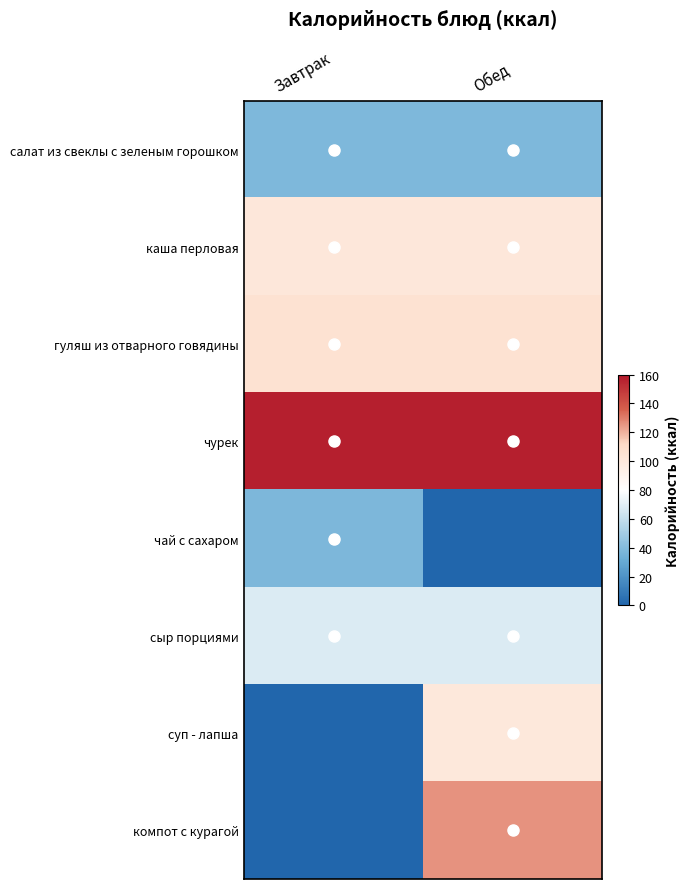

Reading left to right, transcribe all the data shown in this chart.

салат из свеклы с зеленым горошком: Завтрак=38.6	Обед=38.6
каша перловая: Завтрак=100.7	Обед=100.7
гуляш из отварного говядины: Завтрак=105.3	Обед=105.3
чурек: Завтрак=157.0	Обед=157.0
чай с сахаром: Завтрак=38.0	Обед=0.0
сыр порциями: Завтрак=68.0	Обед=68.0
суп - лапша: Завтрак=0.0	Обед=100.0
компот с курагой: Завтрак=0.0	Обед=126.0